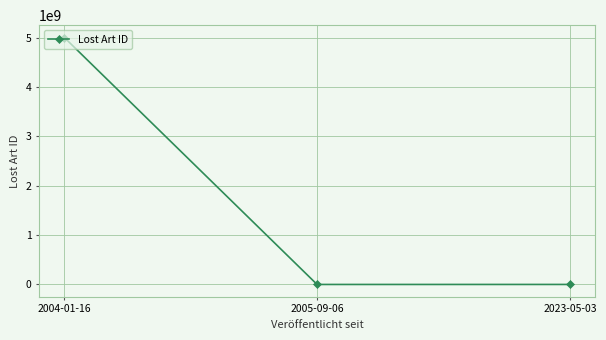

What is the label of the 2nd point from the right?

2005-09-06